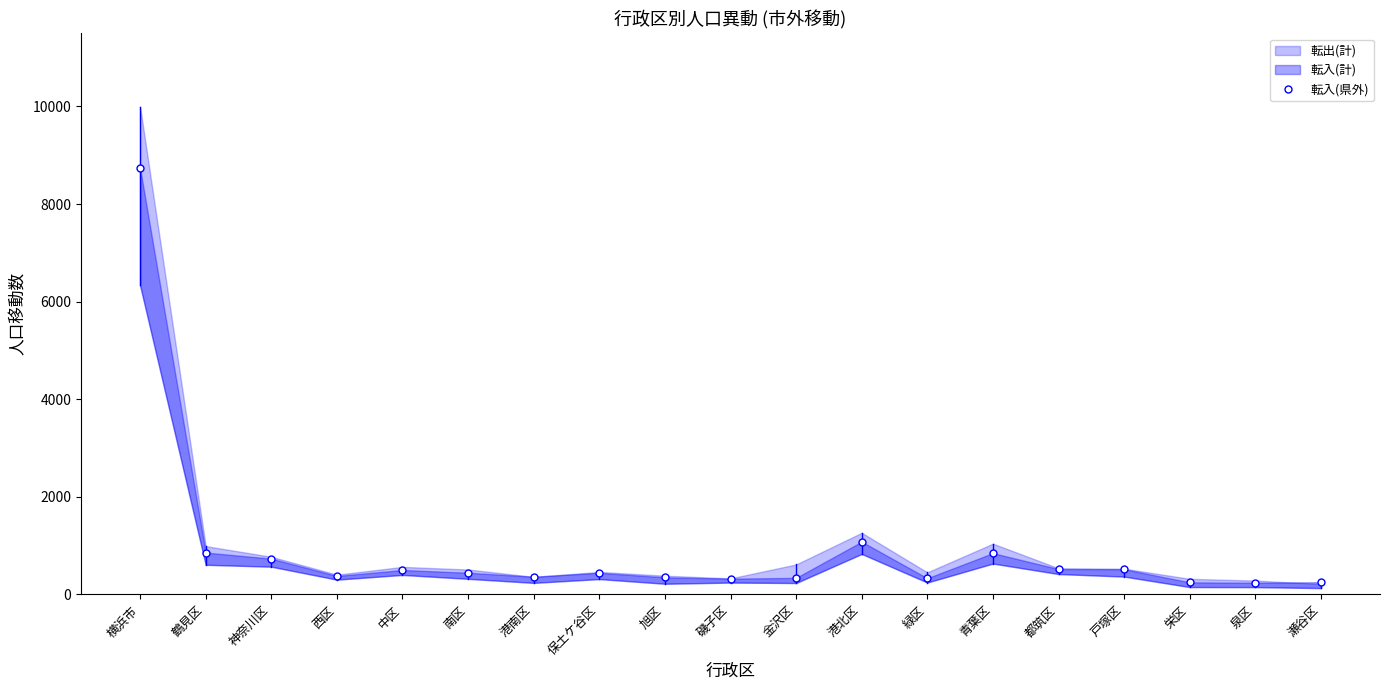

Rank the categories by value from lowest to highest.

泉区, 栄区, 瀬谷区, 磯子区, 緑区, 金沢区, 旭区, 港南区, 西区, 保土ケ谷区, 南区, 中区, 戸塚区, 都筑区, 神奈川区, 青葉区, 鶴見区, 港北区, 横浜市